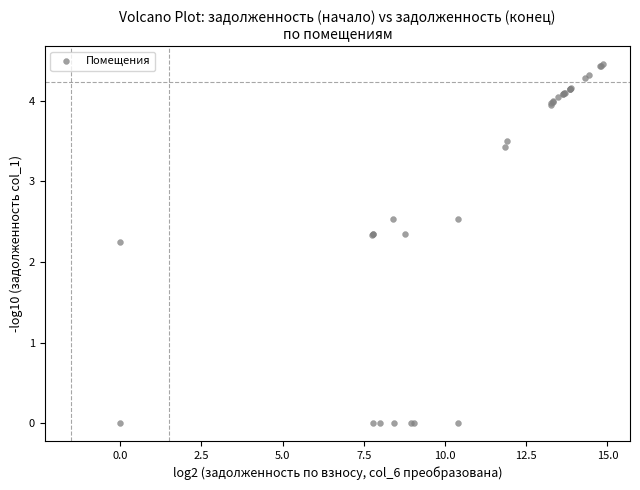

What Y value in the scatter plot is closest to 2?

2.2